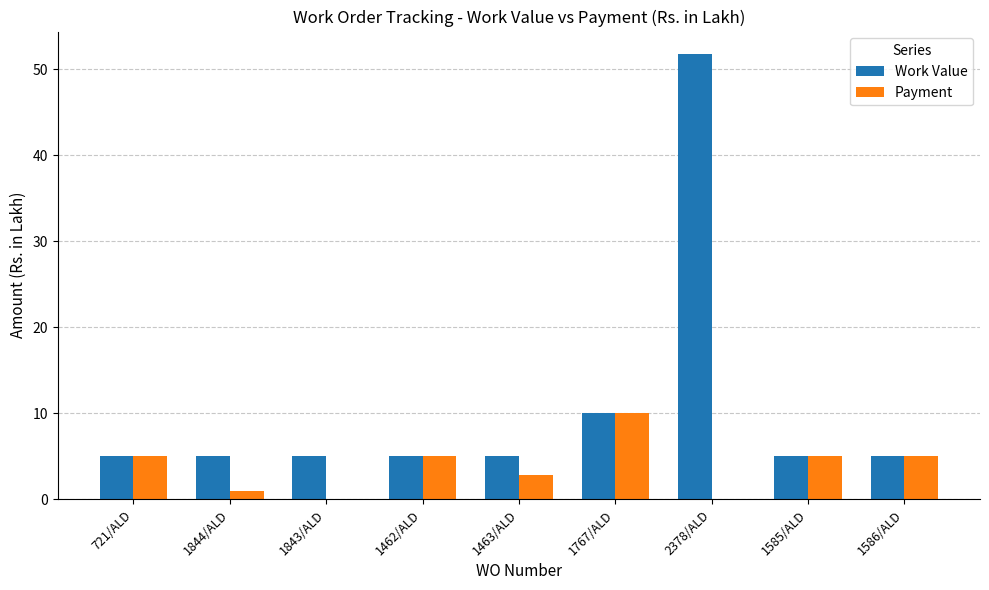

At which label does Payment first exceed 4?

721/ALD